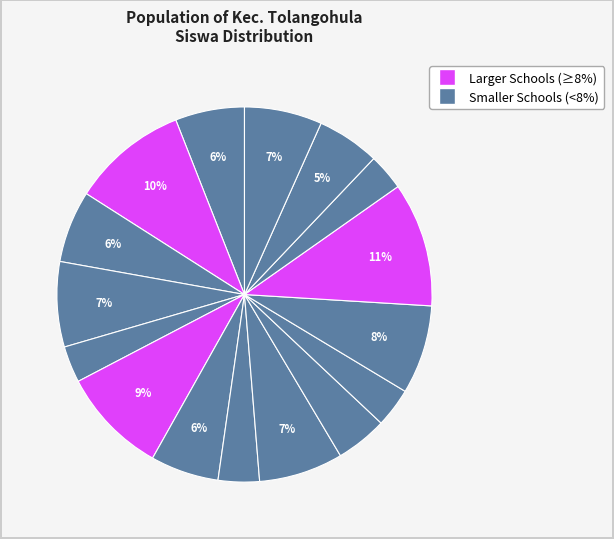

Which slice is the largest?

SDN 2 TOLANGOHULA